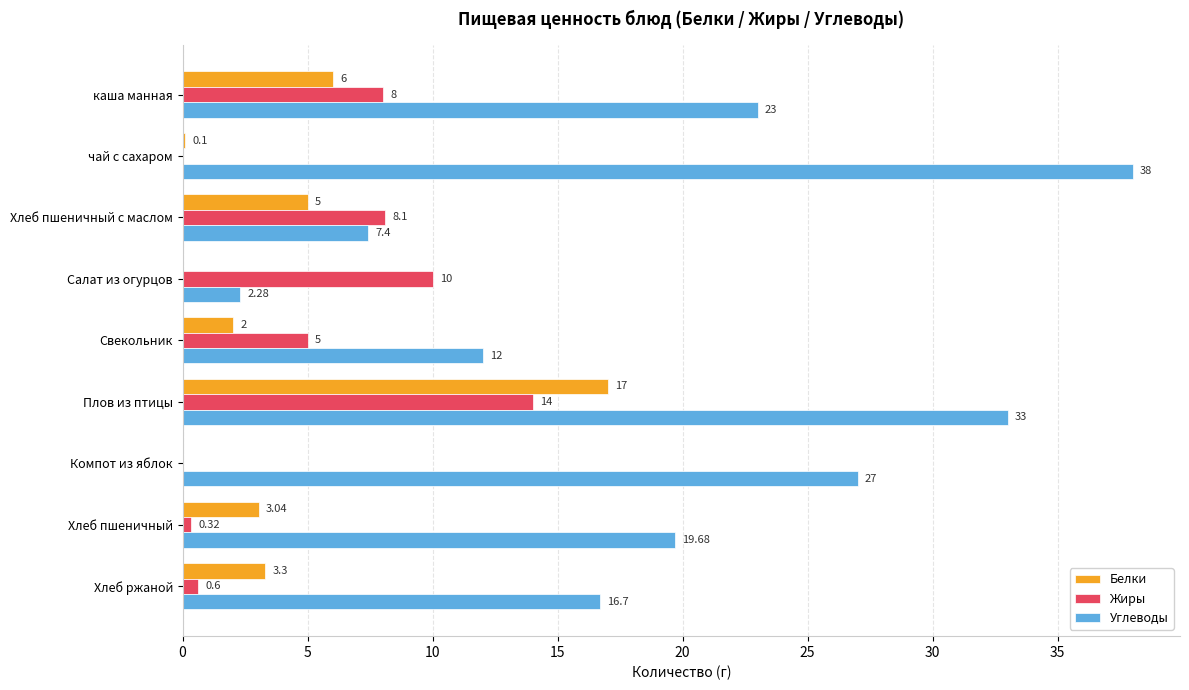

Which series has the largest total across all categories?

Углеводы